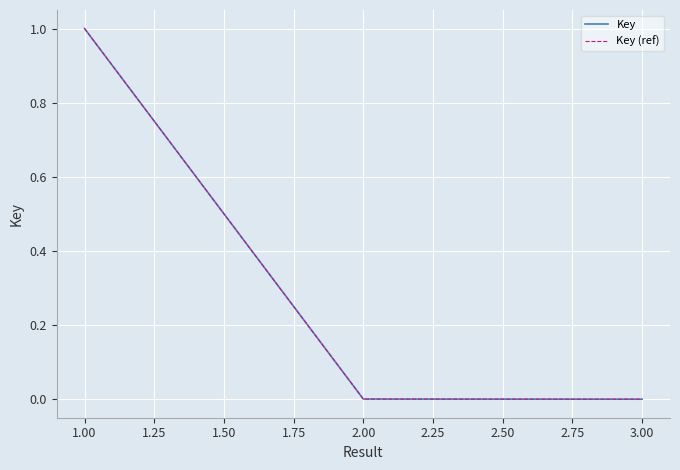

Does the chart display data point markers on the line(s)?

No